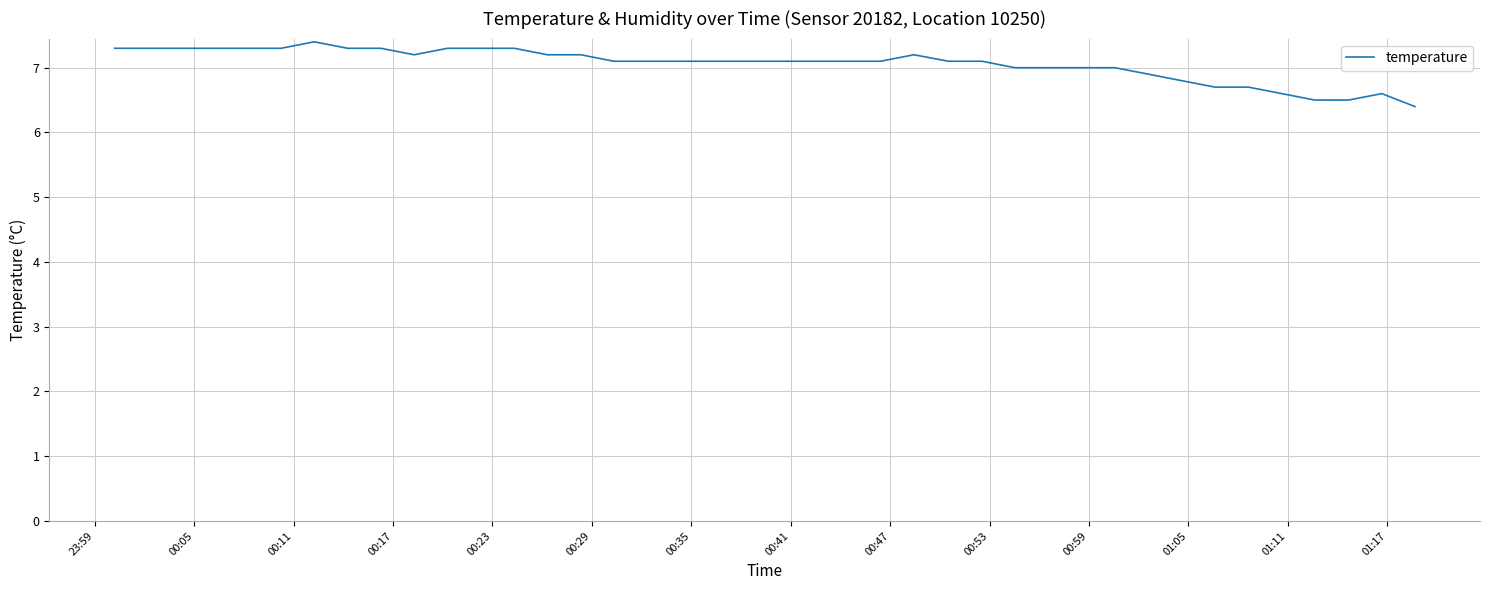

What is the difference between the maximum and minimum values?

1.0